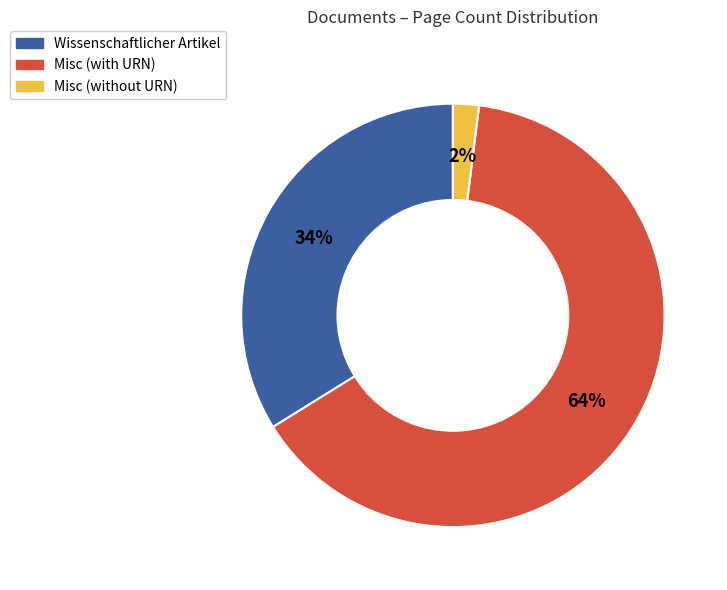

Is there any slice that represents more than half of the pie?

Yes